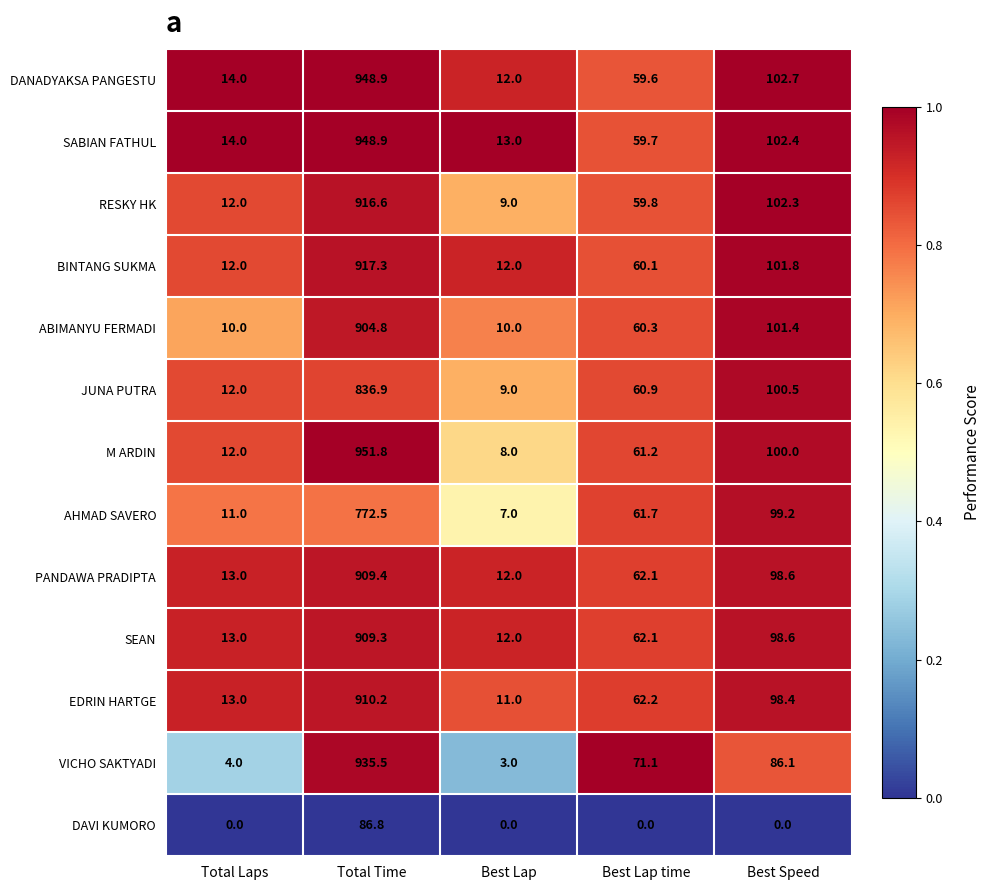

At which label is JUNA PUTRA closest to 422?

Best Speed